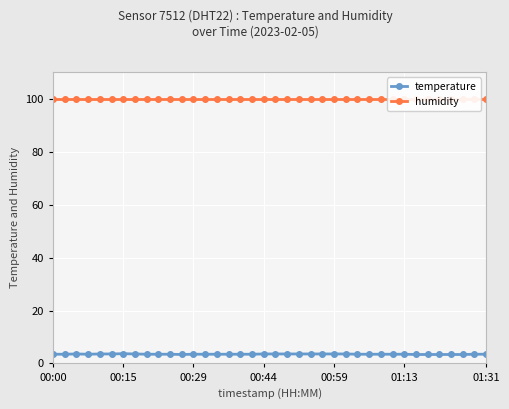

What are all the series names shown in the legend?

temperature, humidity